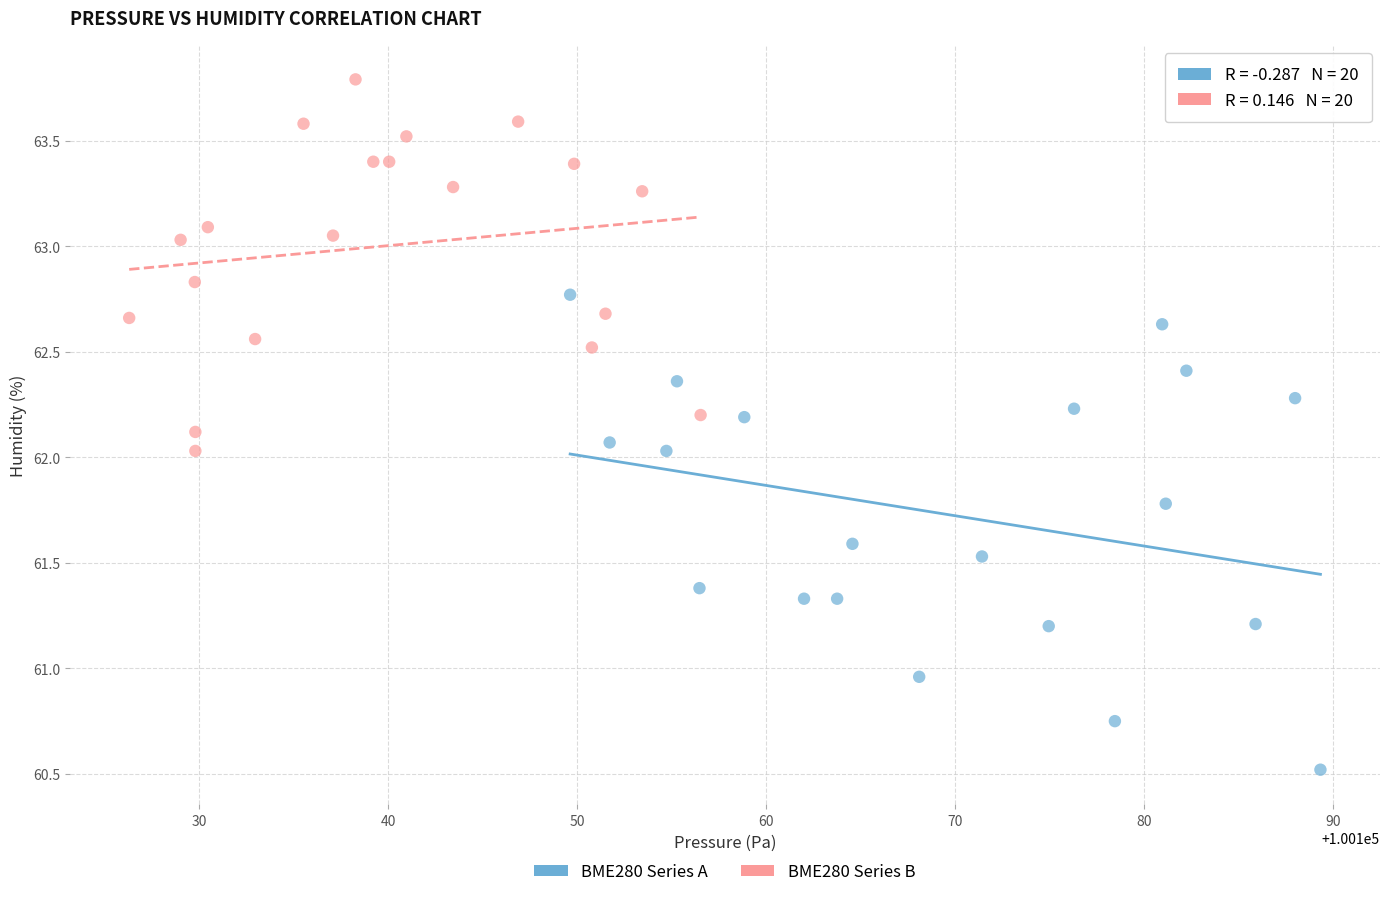

Which series reaches the maximum Y coordinate?

BME280 Series B